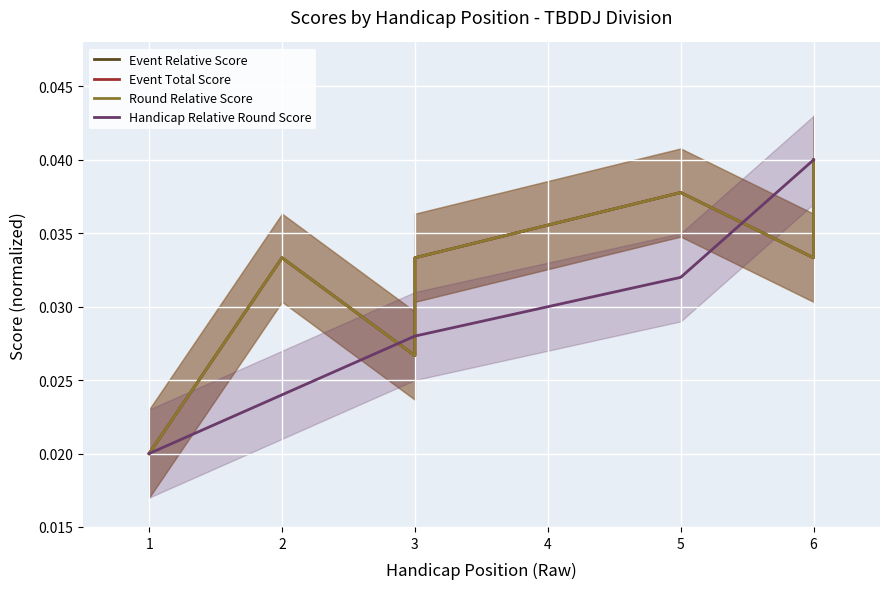

True or false: Event Total Score and Event Relative Score intersect in this chart.

False